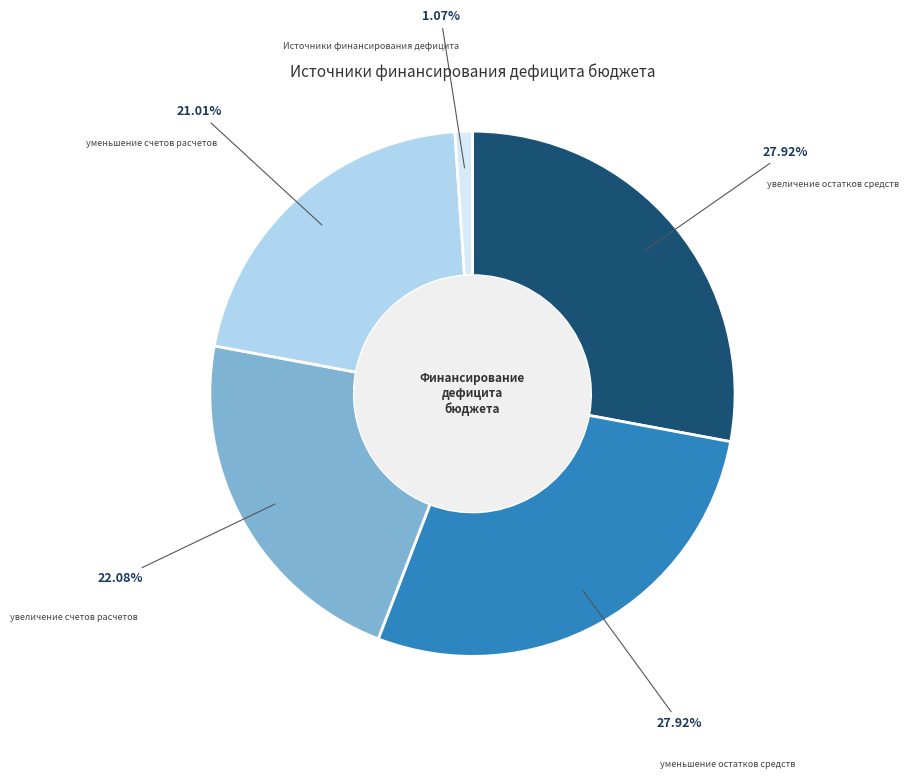

To the nearest percent, what portion does уменьшение счетов расчетов represent?

21%